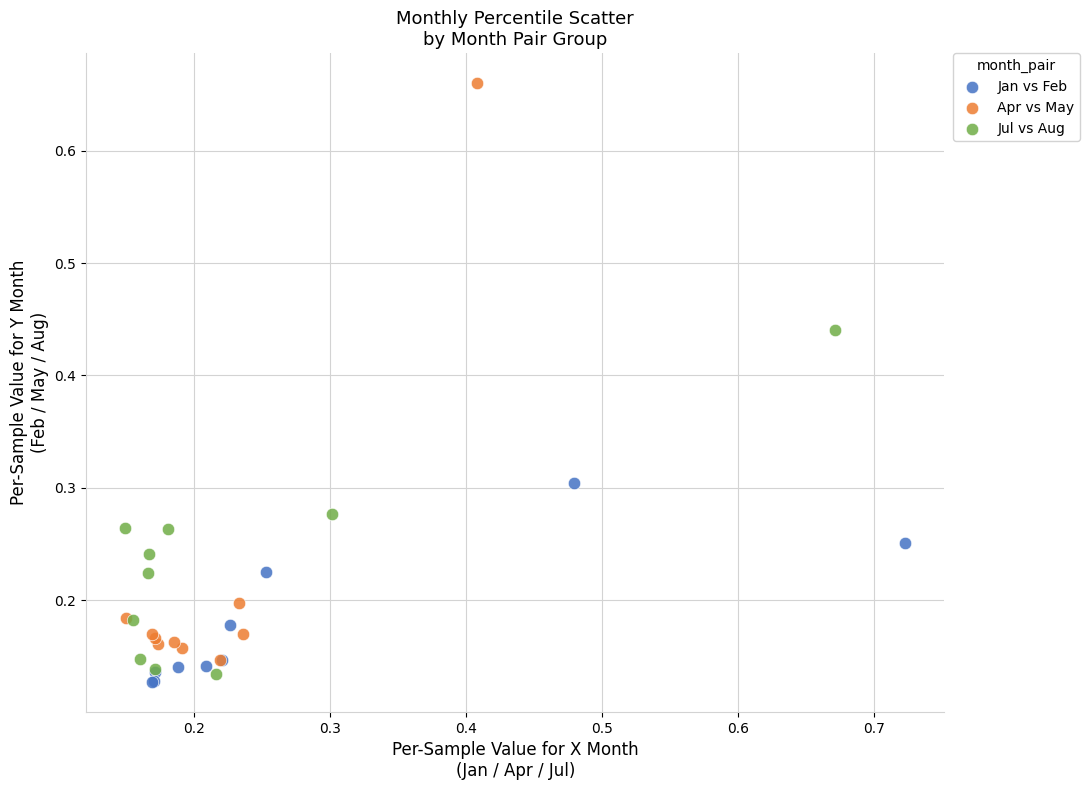

Which series has the widest spread of Y values?

Apr vs May